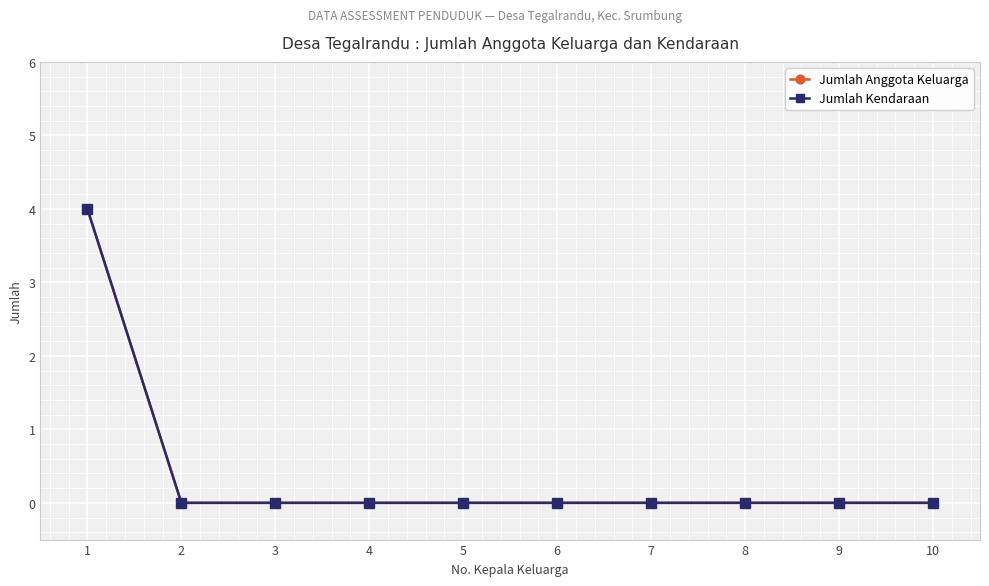

Does the chart have visible grid lines?

Yes